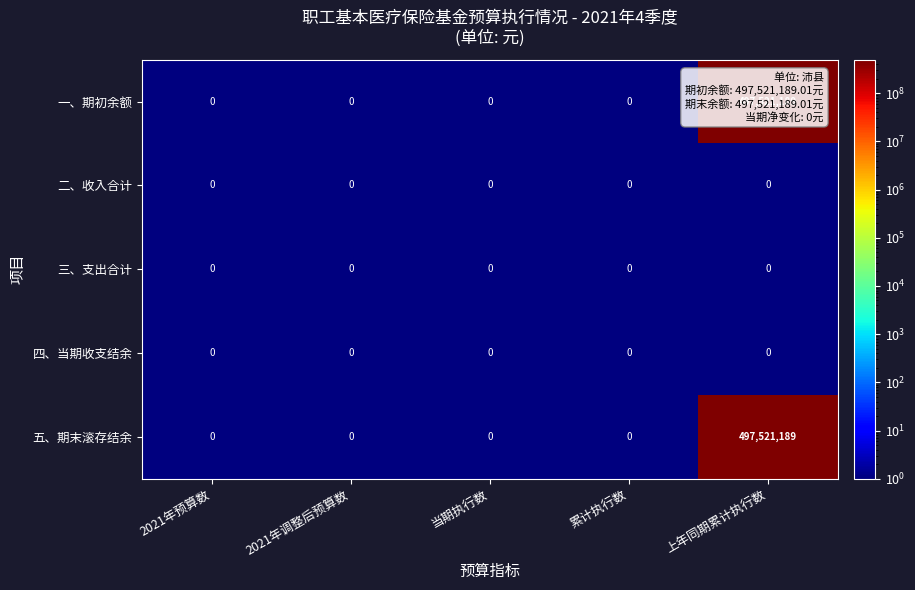

At which category is the sum across all series the highest?

上年同期累计执行数